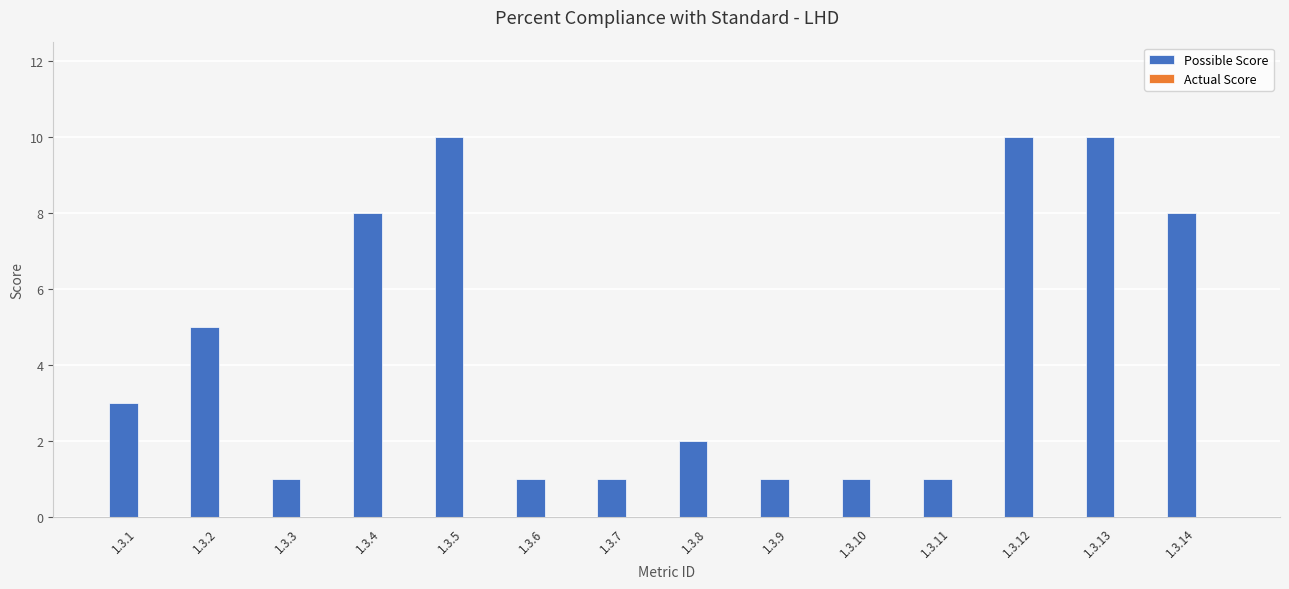

What is the change in value from 1.3.7 to 1.3.8?

+1